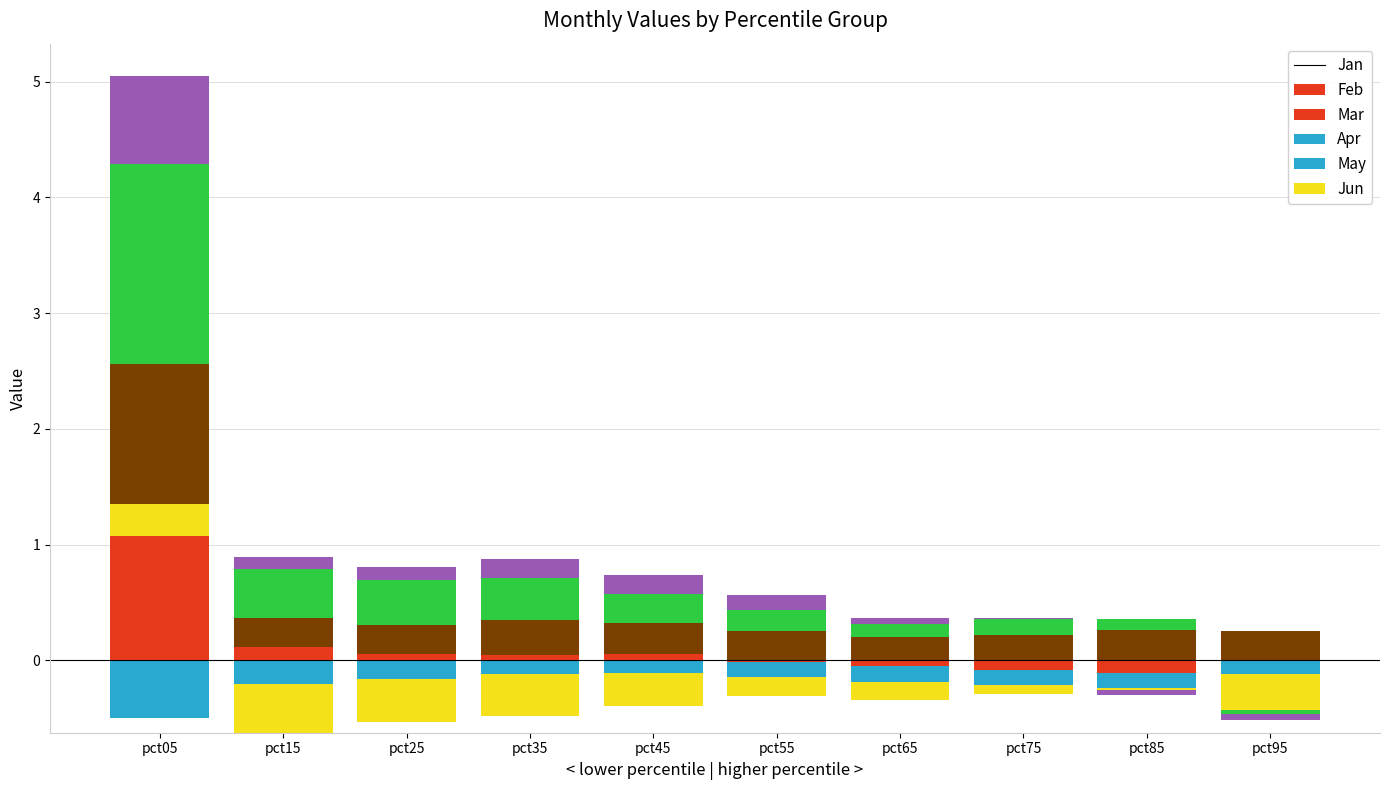

How many bars are there in total?

60